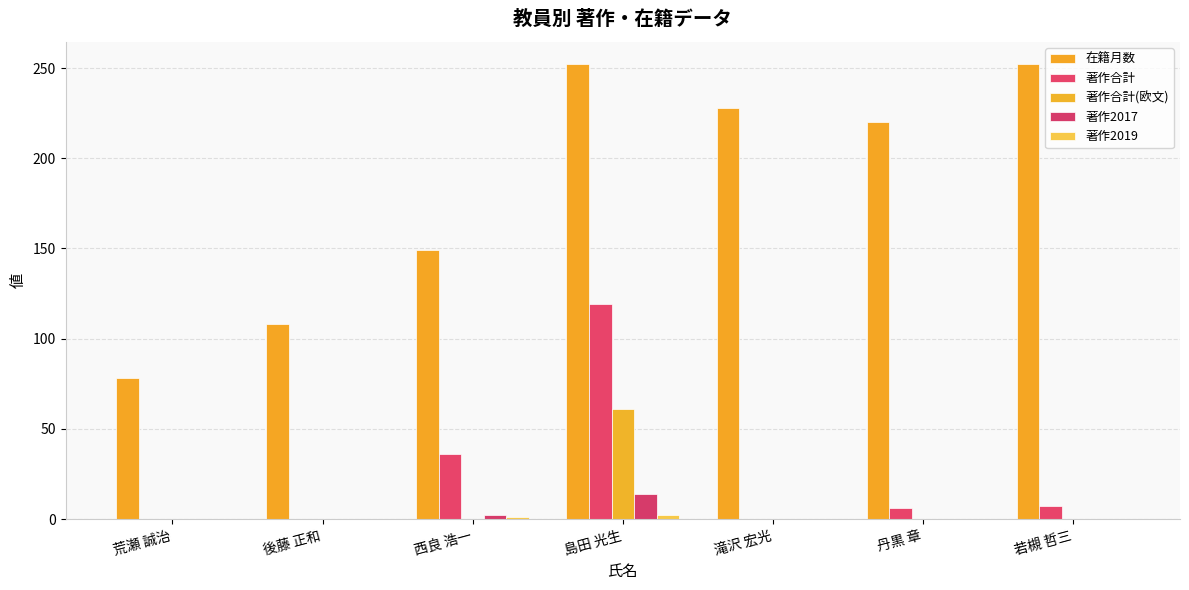

Is the value of 著作合計 at 島田 光生 greater than the value of 著作合計(欧文) at 後藤 正和?

Yes